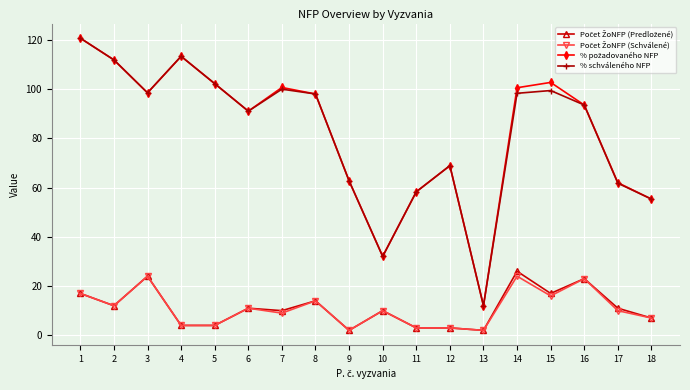

Is this an area chart (filled region under the line)?

No